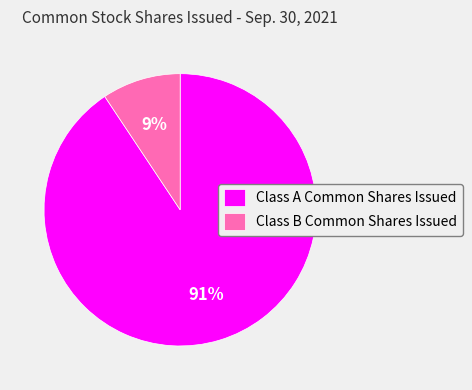

Approximately how many times larger is the value at Class B Common Shares Issued compared to Class A Common Shares Issued?

0.1